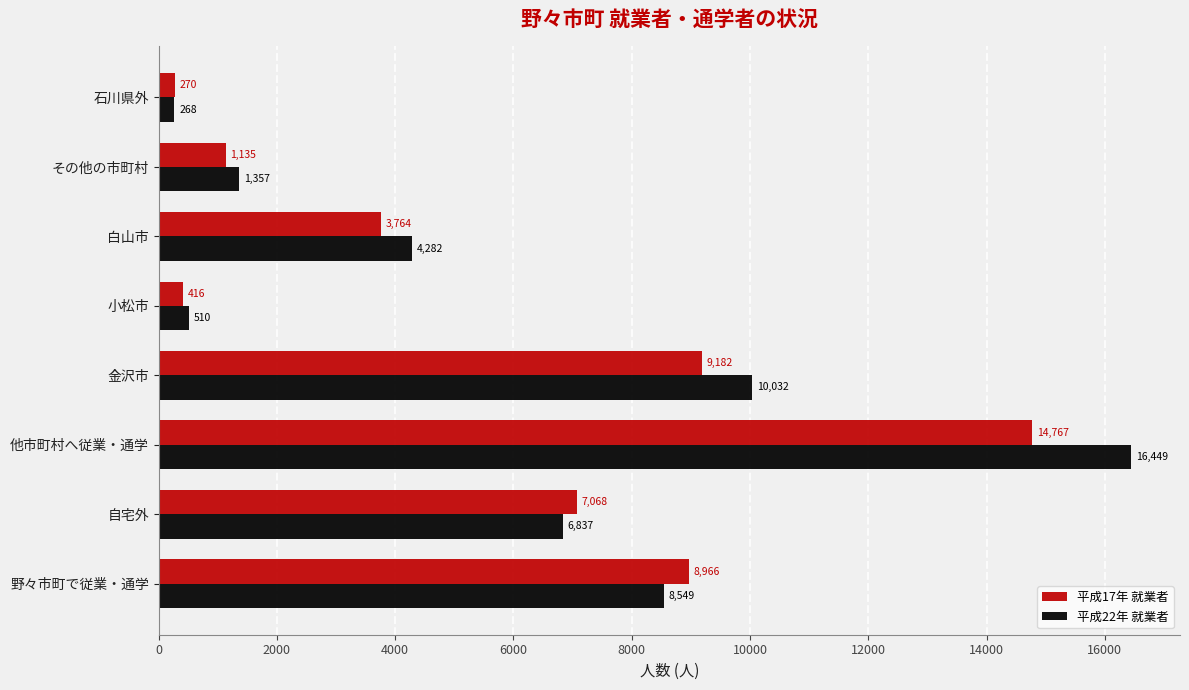

What is the sum of all 平成22年 就業者 values?

48284